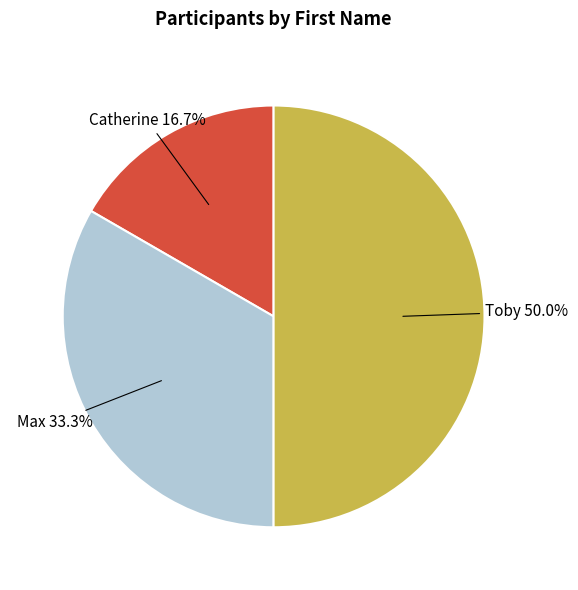

The Max slice represents 39% of the pie. True or false?

False